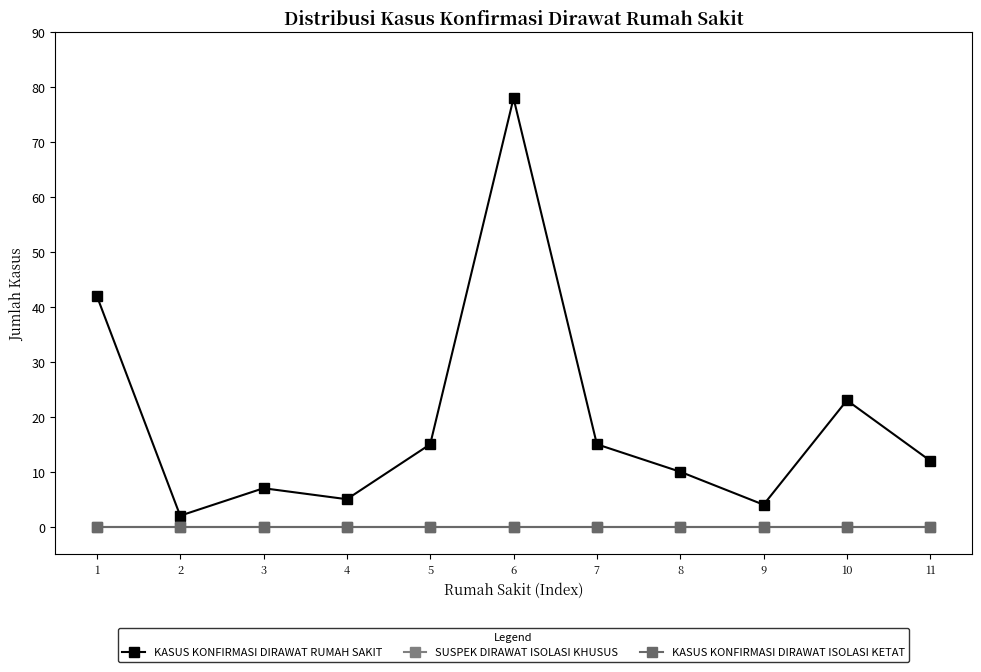

What is the difference between the KASUS KONFIRMASI DIRAWAT RUMAH SAKIT values at 3 and 9?

3